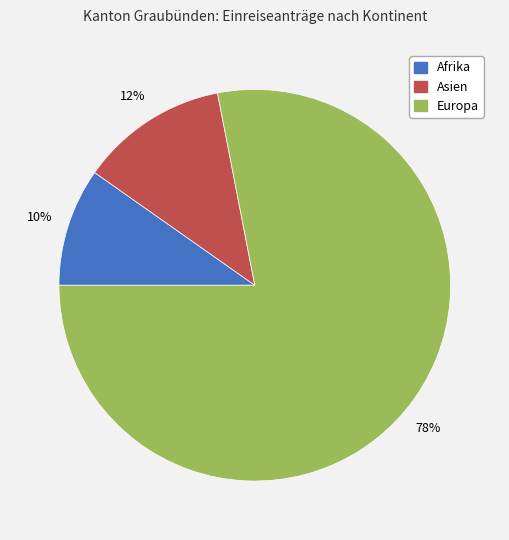

Which has a higher value, Asien or Europa?

Europa